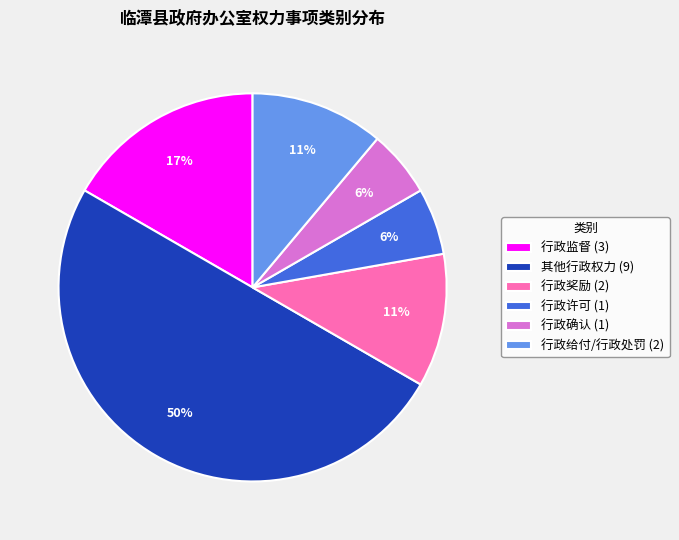

What percentage is the 其他行政权力 (9) slice, to the nearest percent?

50%